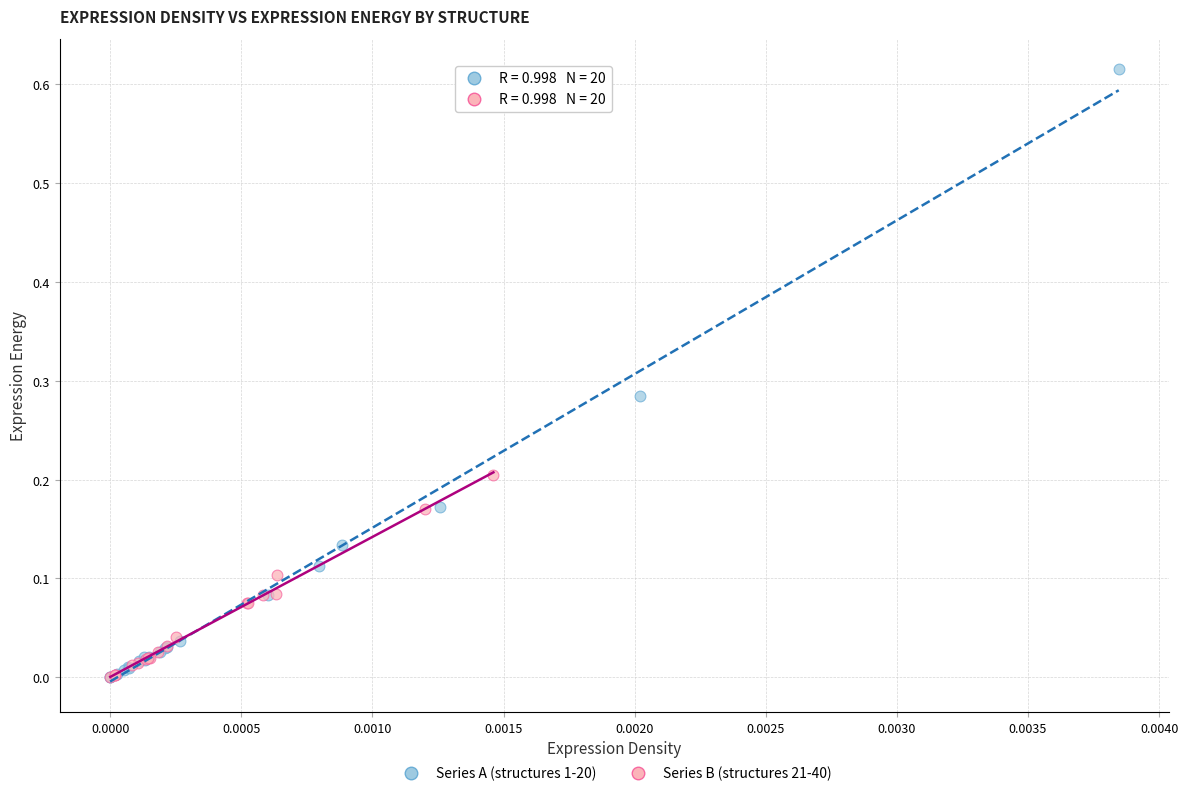

Which series contains the highest Y value?

Series A (structures 1-20)